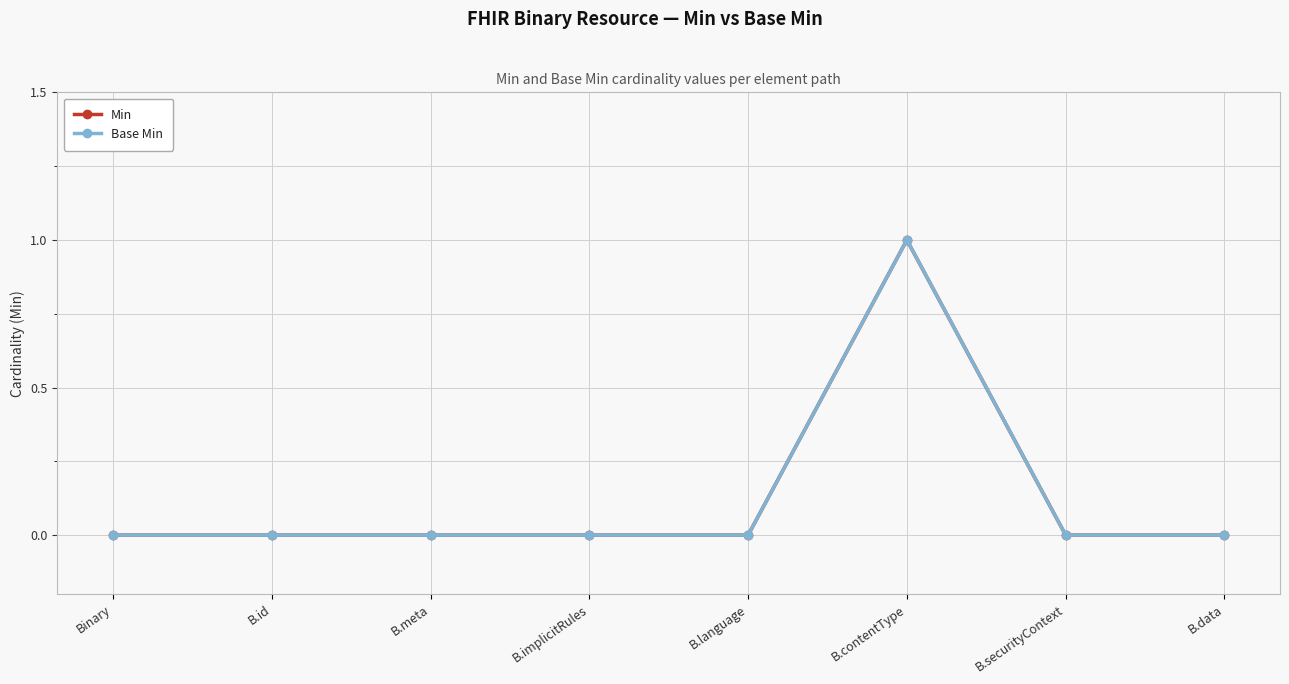

Does the chart have visible grid lines?

Yes